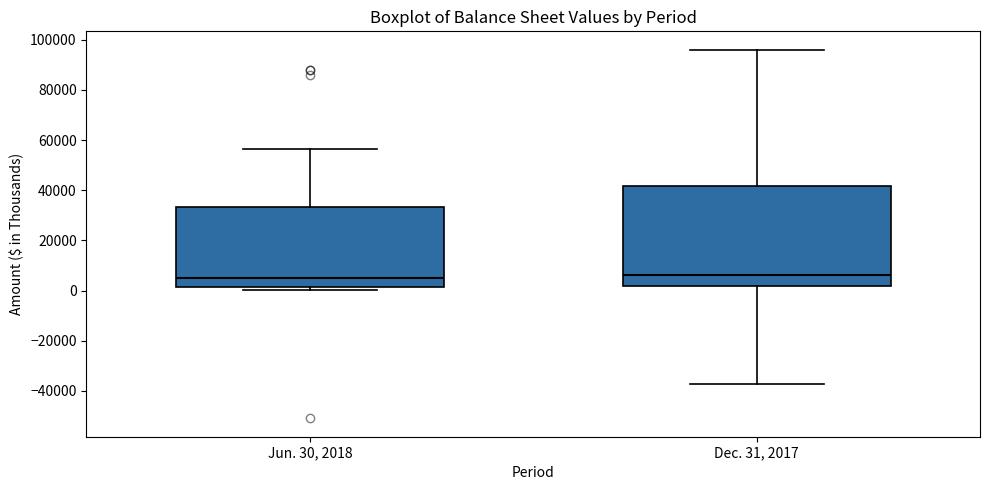

Reading left to right, read every box against the y-axis: the position of its median line, the range the box covers, and the ends of its whiskers. The values are not printed on the chart, so give them approximately, as read against the axis.

Jun. 30, 2018: median 4000, box 2000 to 34000, whiskers 0 to 56000
Dec. 31, 2017: median 6000, box 2000 to 42000, whiskers -38000 to 96000